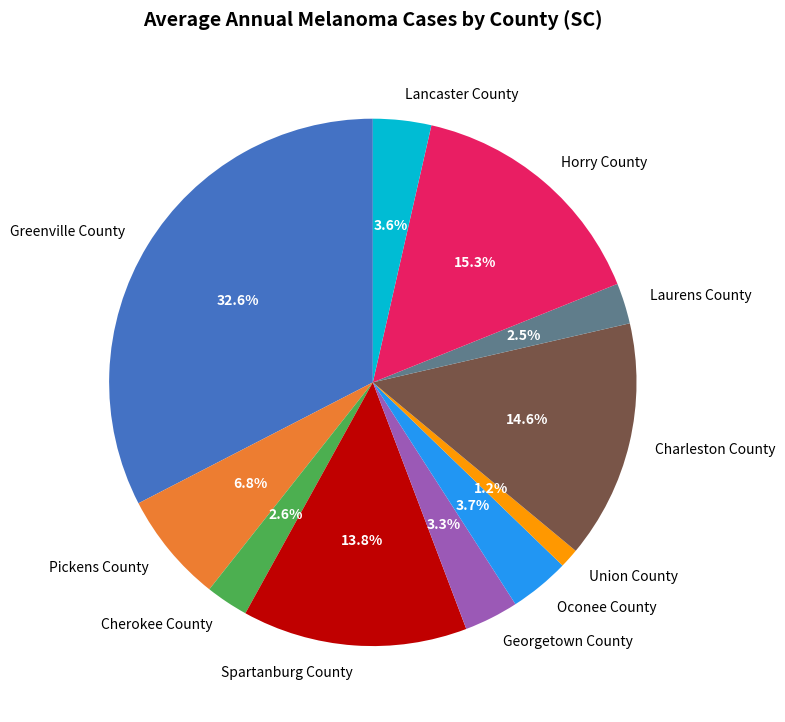

To the nearest percent, what is the difference between the Oconee County and Pickens County slice percentages?

3%